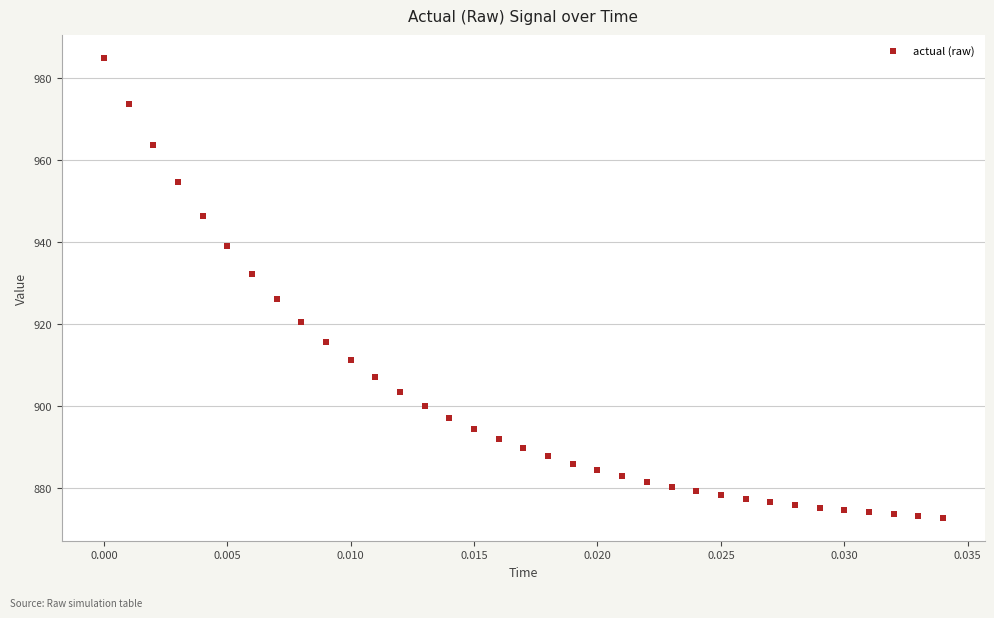

What Y value in the scatter plot is closest to 928?

926.0